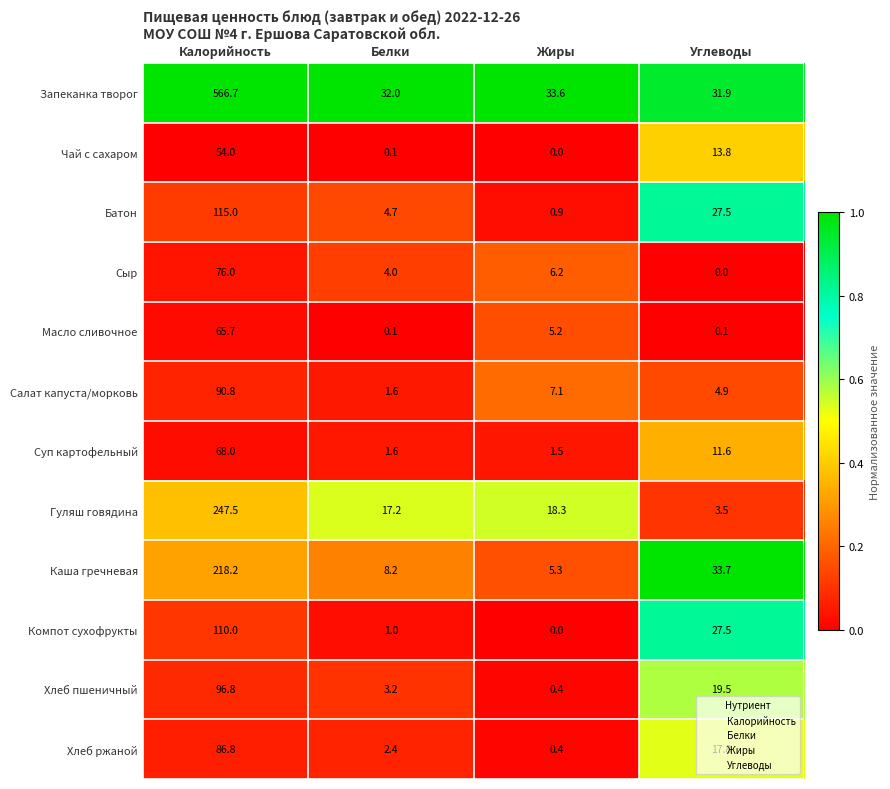

How many categories are shown in the chart?

4